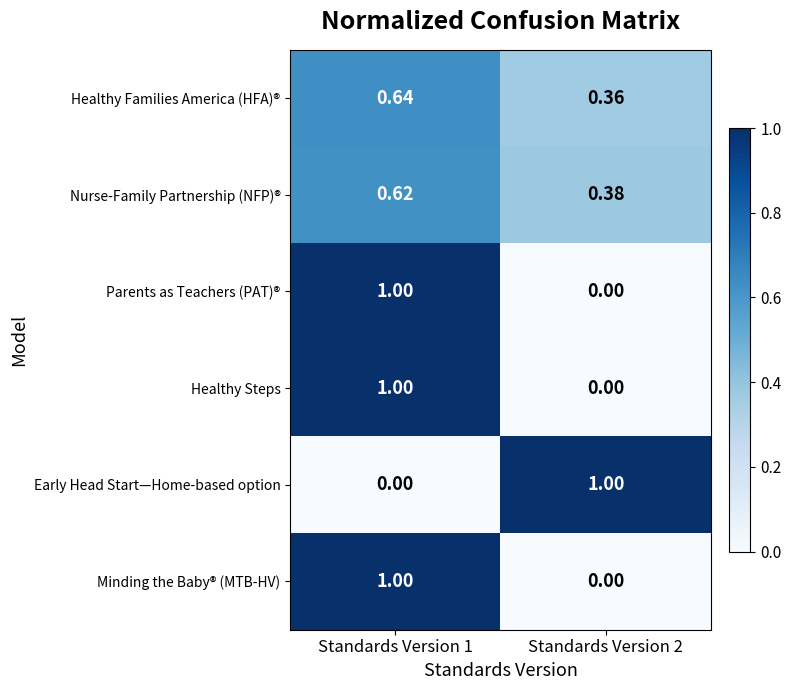

Is the value of Healthy Steps at Standards Version 1 greater than the value of Healthy Families America (HFA)® at Standards Version 1?

Yes